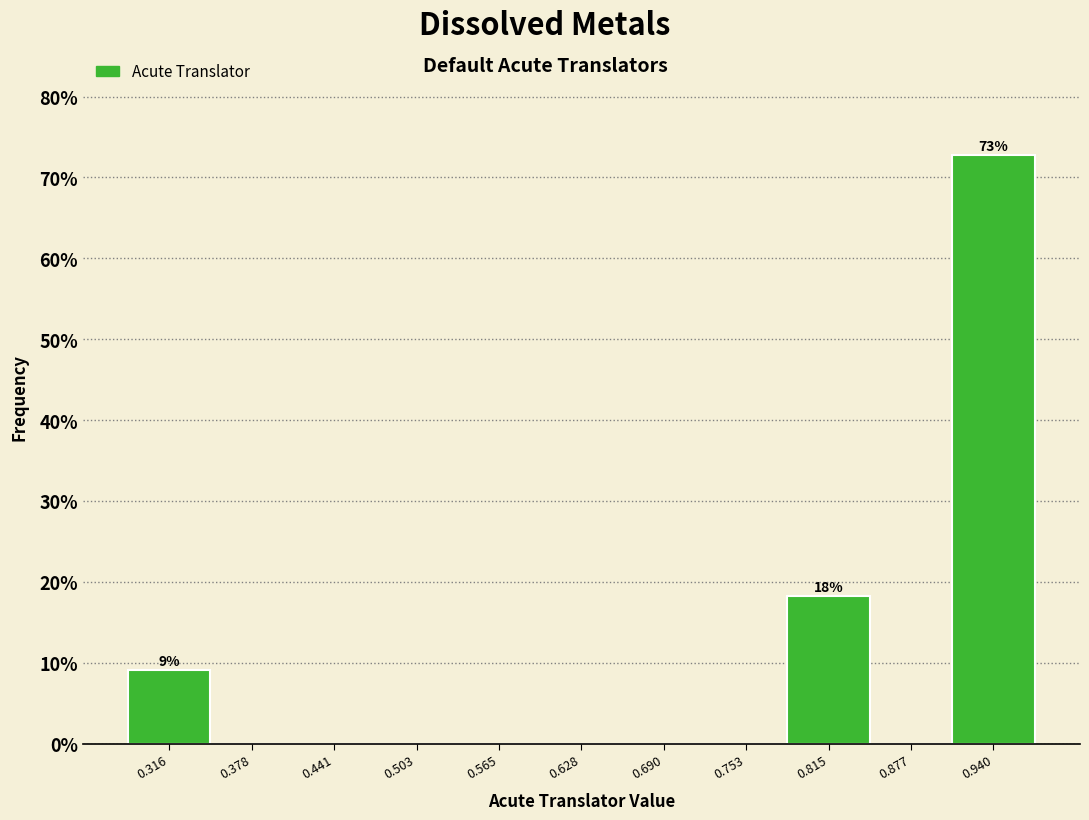

Reading right to left, what are all the values shown in this chart?

0.940=72.7	0.877=0.0	0.815=18.2	0.753=0.0	0.690=0.0	0.628=0.0	0.565=0.0	0.503=0.0	0.441=0.0	0.378=0.0	0.316=9.1